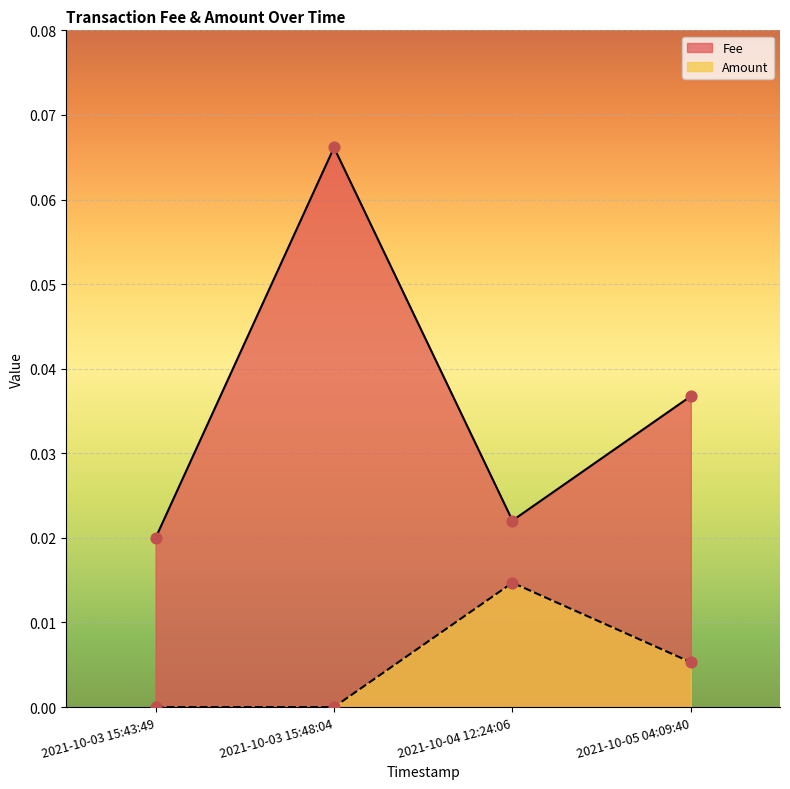

What are all the series names shown in the legend?

Fee, Amount